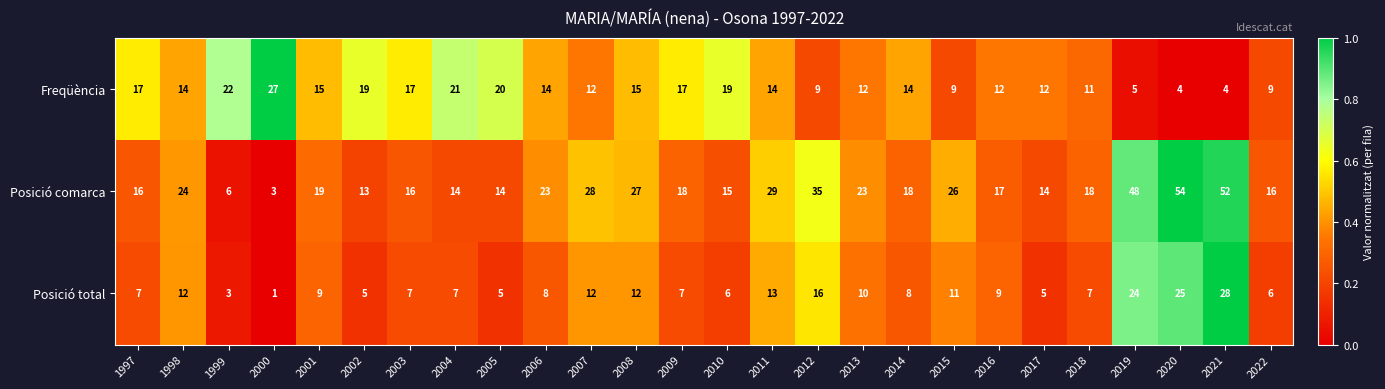

Which series changed the most between 1998 and 2011?

Posició comarca